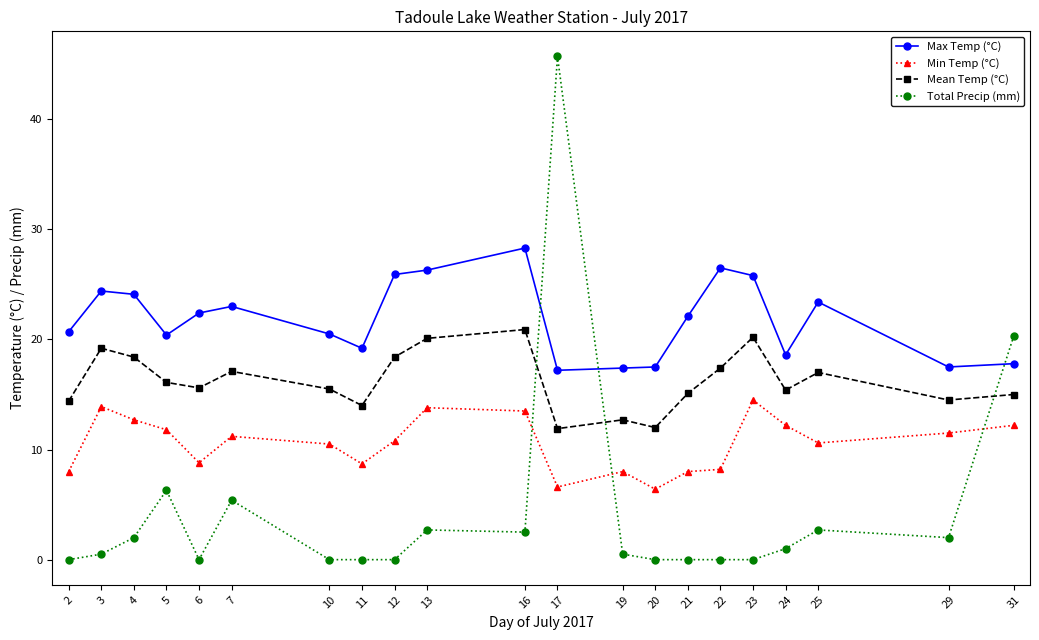

Which category has the highest value in the Min Temp (°C) series?

23